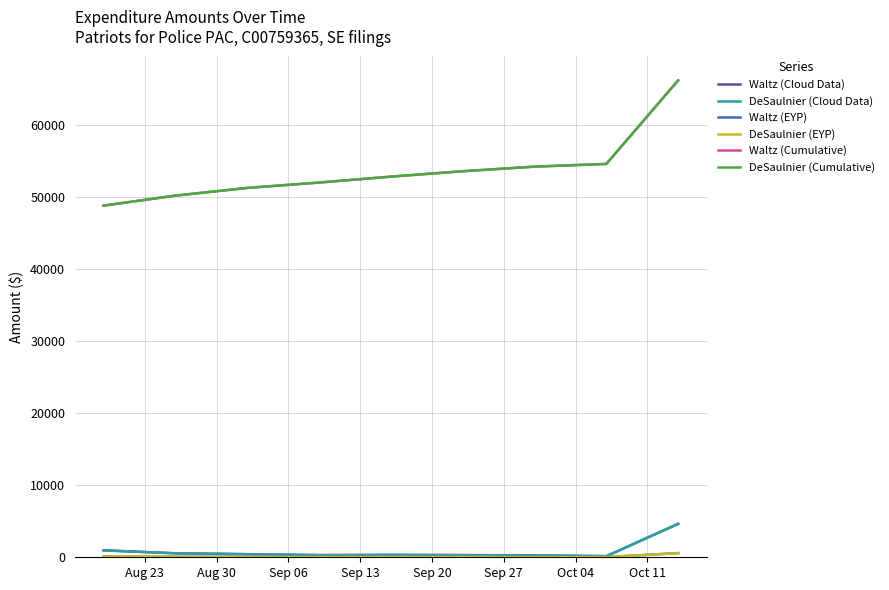

True or false: Waltz (Cloud Data) and Waltz (Cumulative) cross at least once.

False